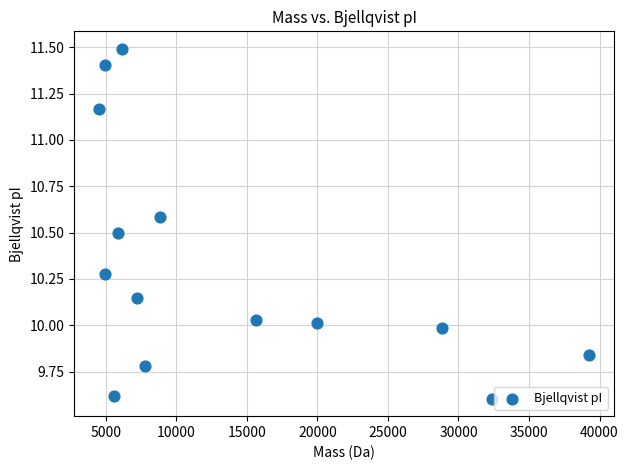

What is the range of X values (max minus min)?

34778.5